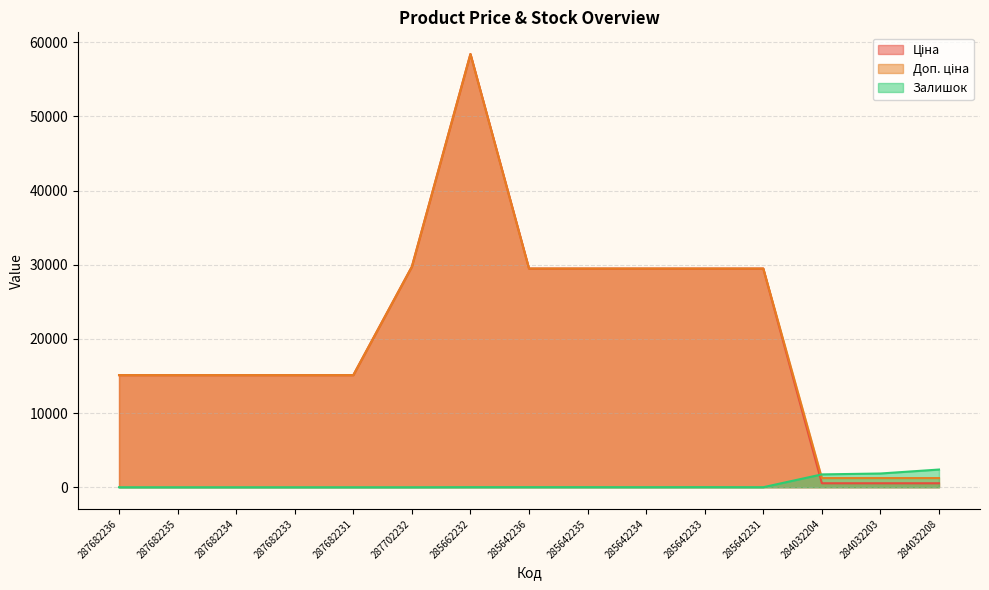

How many interior local valleys does the Залишок series have?

2